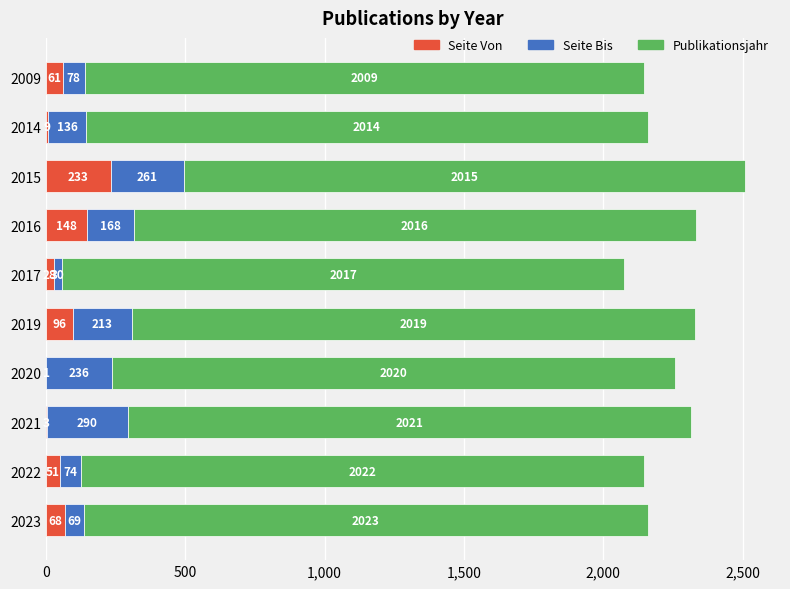

Count the number of data series in this chart.

3